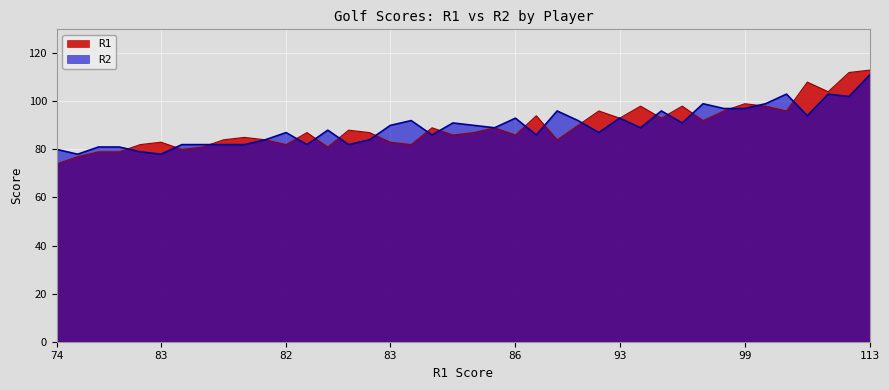

How many lines are shown in the chart?

2